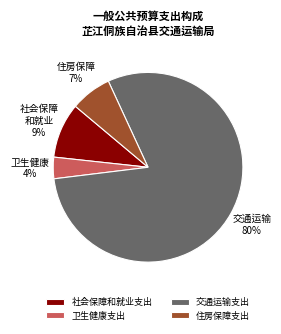

Which category has the biggest portion of the pie?

交通运输支出